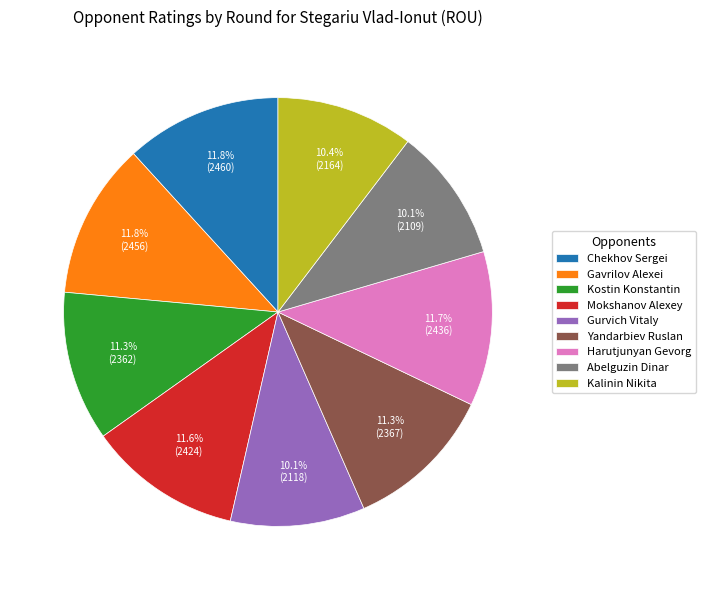

Approximately how many times larger is the value at Gurvich Vitaly compared to Mokshanov Alexey?

0.9